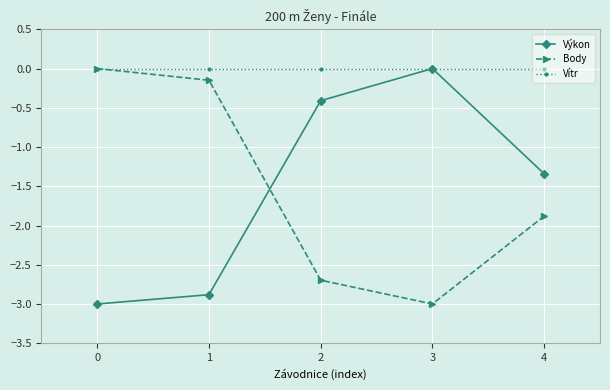

What is the spread (max minus min) of values at 1?

2.9